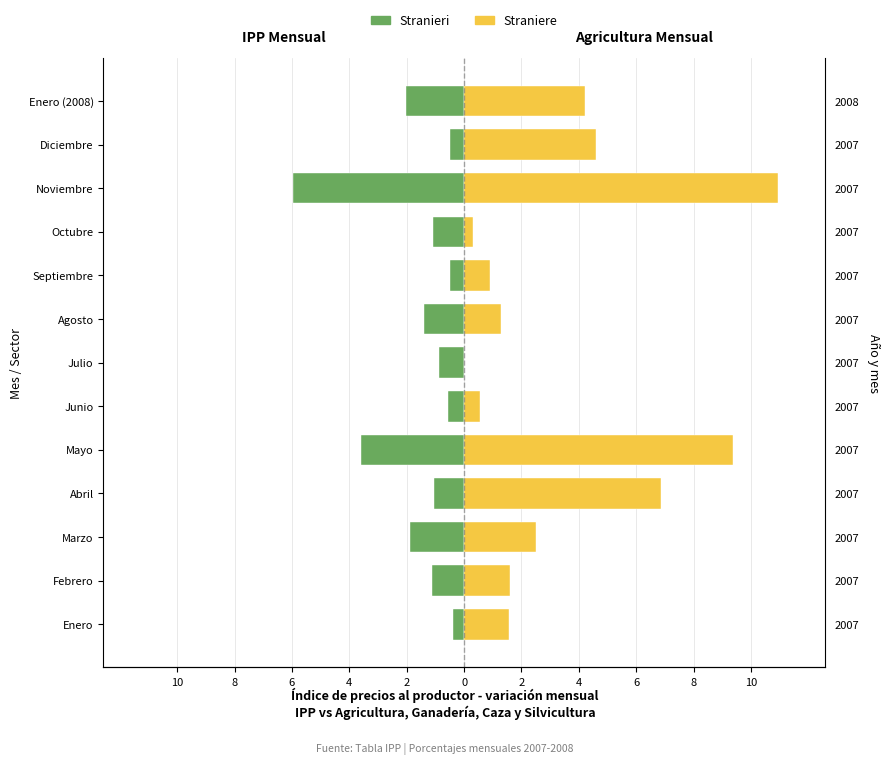

What is the approximate value of Straniere at Enero (2008)?

4.2